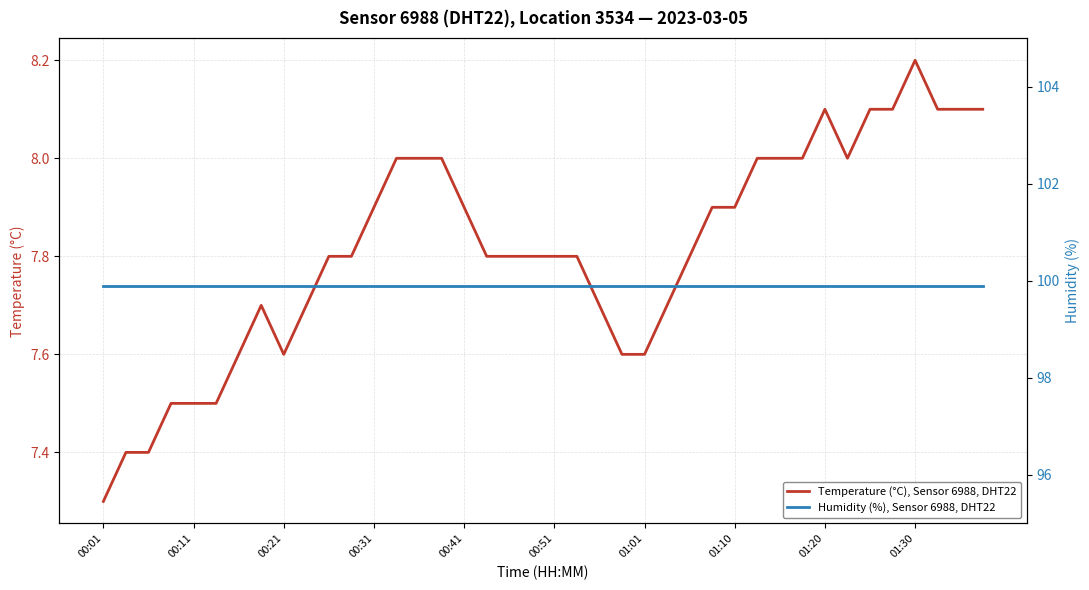

Is it true that Humidity (%), Sensor 6988, DHT22 equals 52.9 at 34?

False